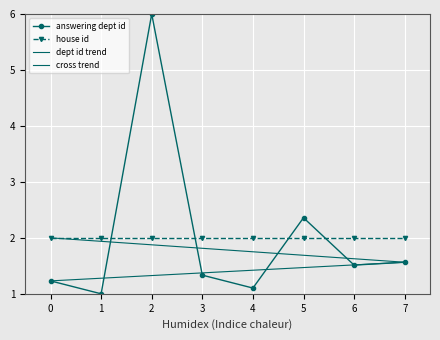

True or false: house id has a value of 0.7 at 7.

False